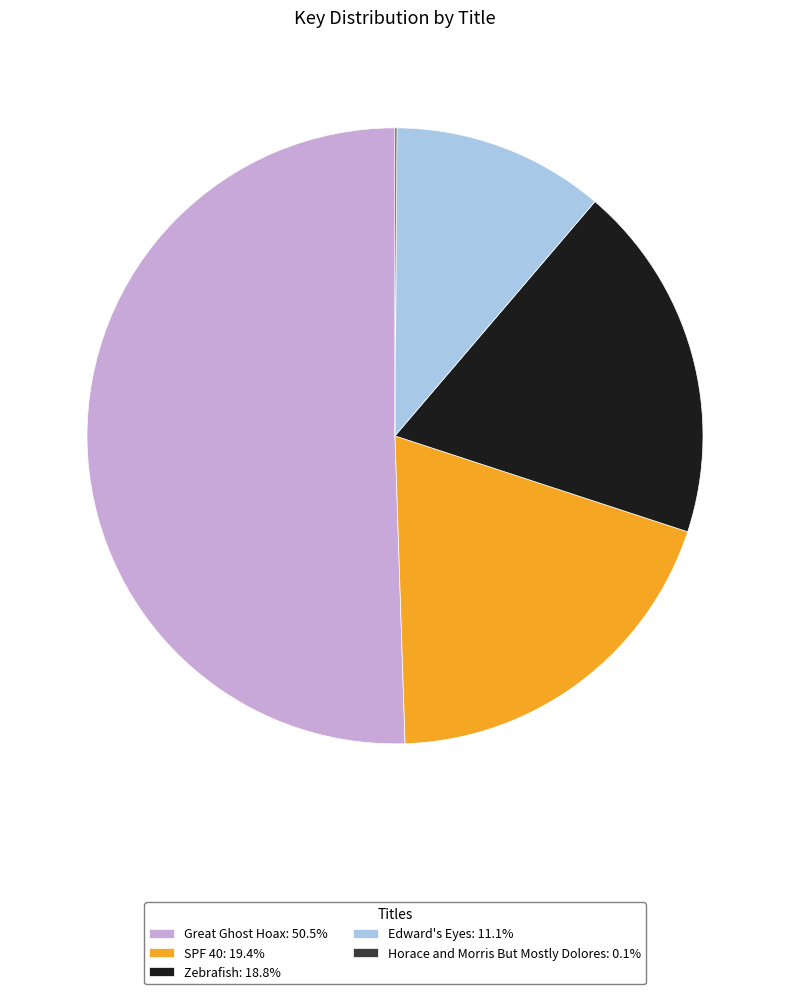

Approximately how many times larger is the value at Edward's Eyes: 11.1% compared to SPF 40: 19.4%?

0.6